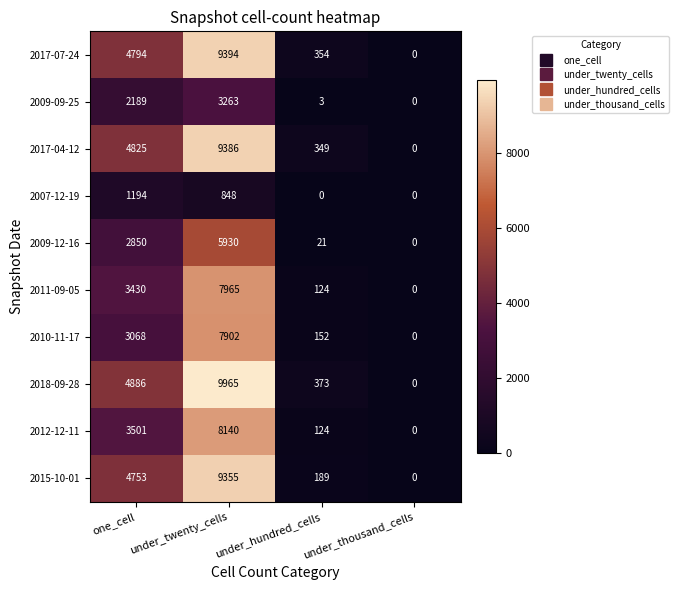

Is it true that 2009-12-16 equals 3101 at under_thousand_cells?

False